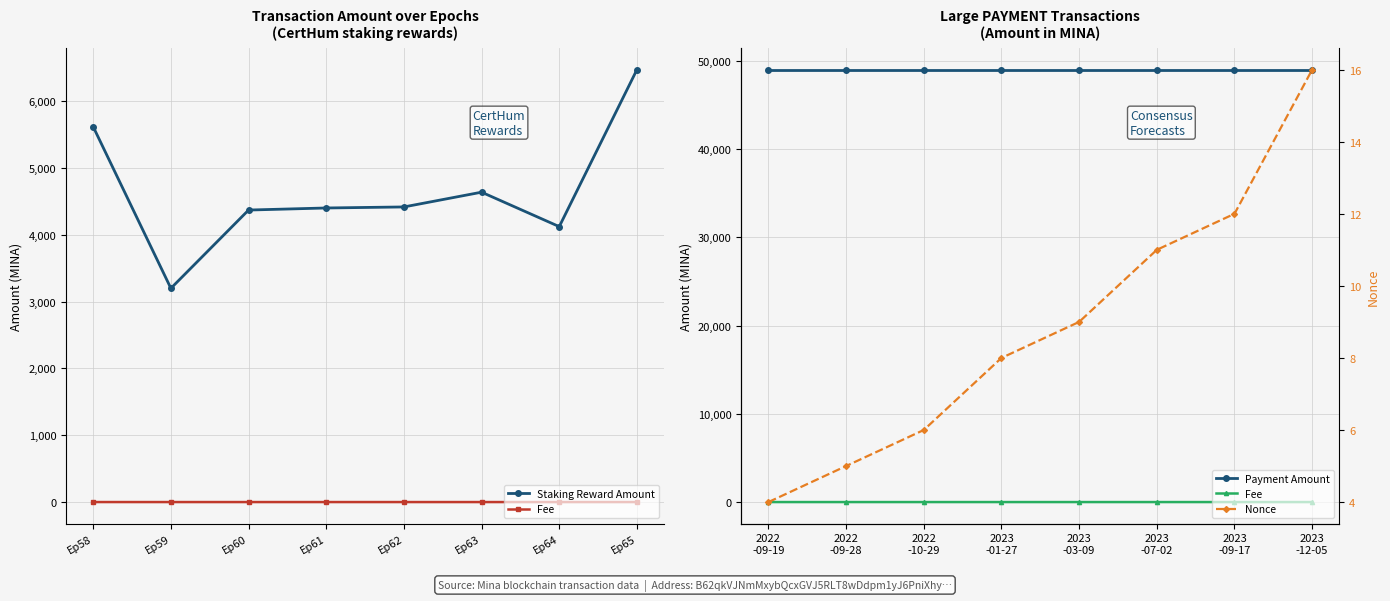

What is the maximum value for Payment Amount?

49000.0